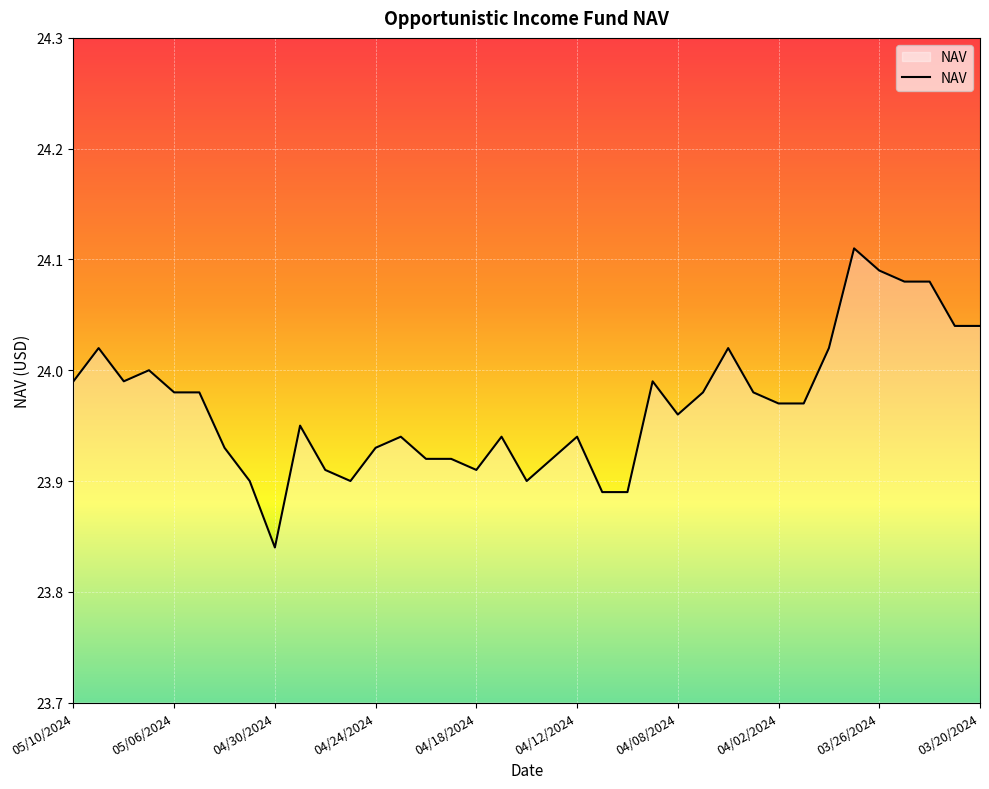

How many lines are shown in the chart?

1